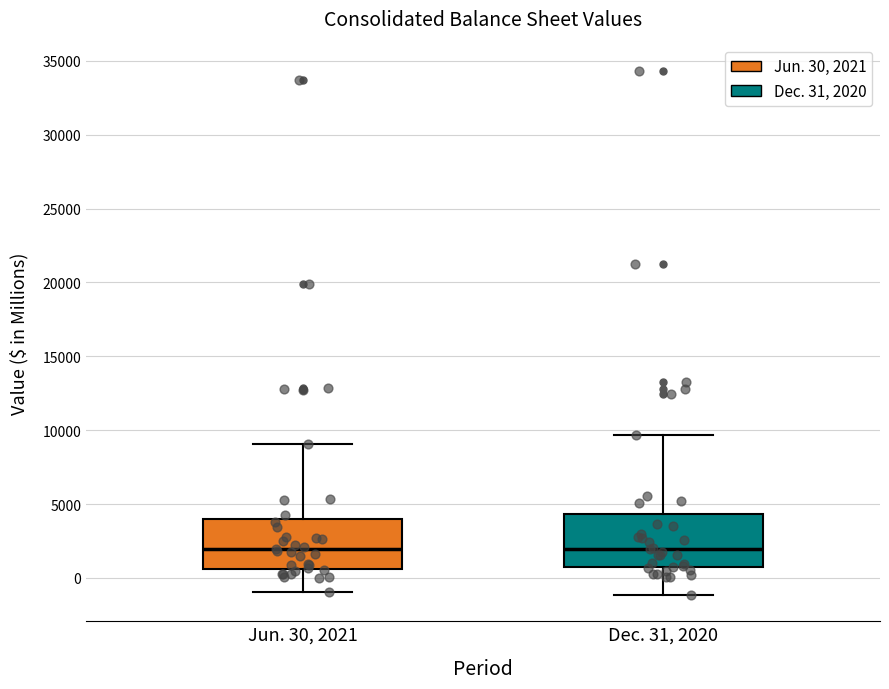

Where is the upper edge of the box for Dec. 31, 2020 on the y-axis? The values are not printed on the chart, so give them approximately, as read against the axis.

4500